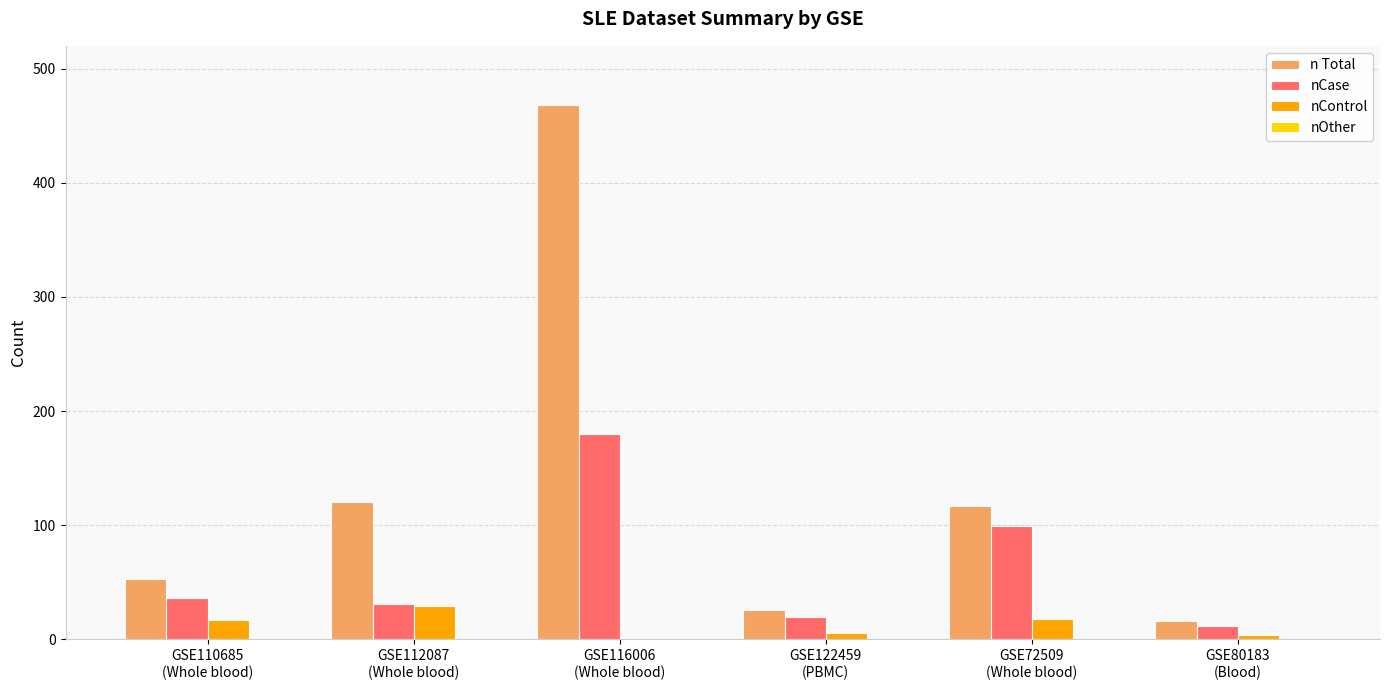

Which series has the widest spread of values?

n Total